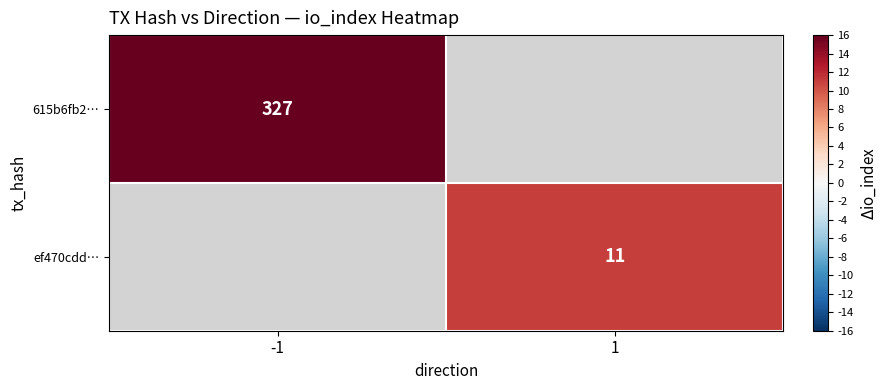

Which has a higher value, 1 or -1?

-1